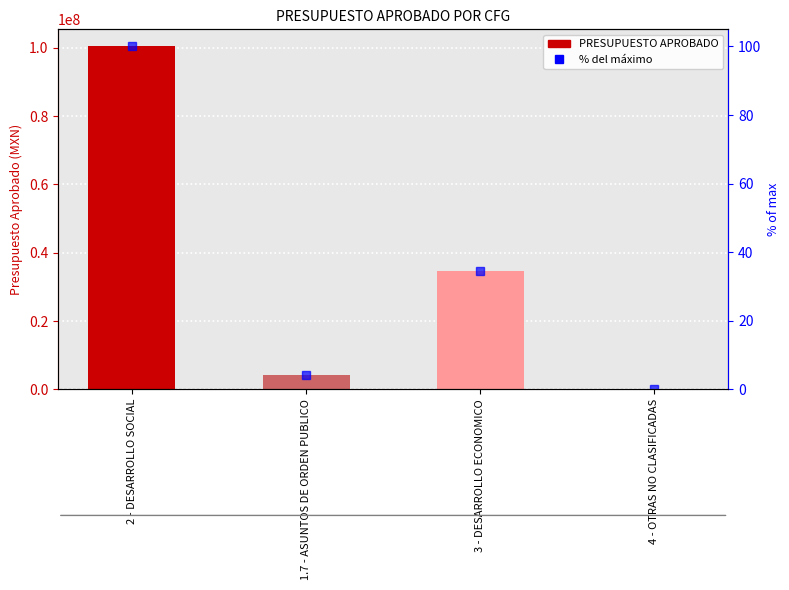

Does the chart contain stacked bars?

No